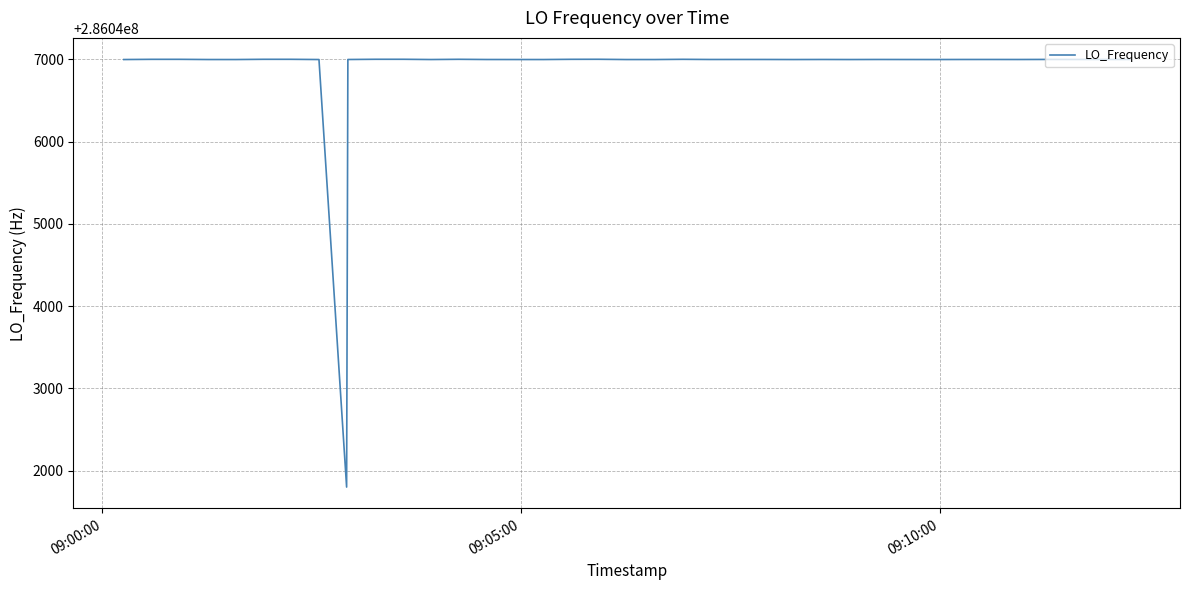

What is the smallest value displayed?

286041800.0